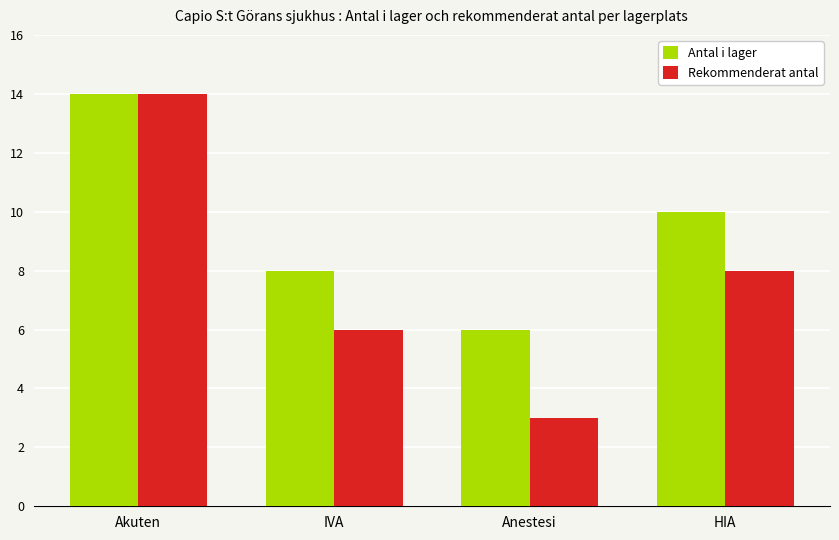

Rank the series at Anestesi from lowest to highest value.

Rekommenderat antal, Antal i lager